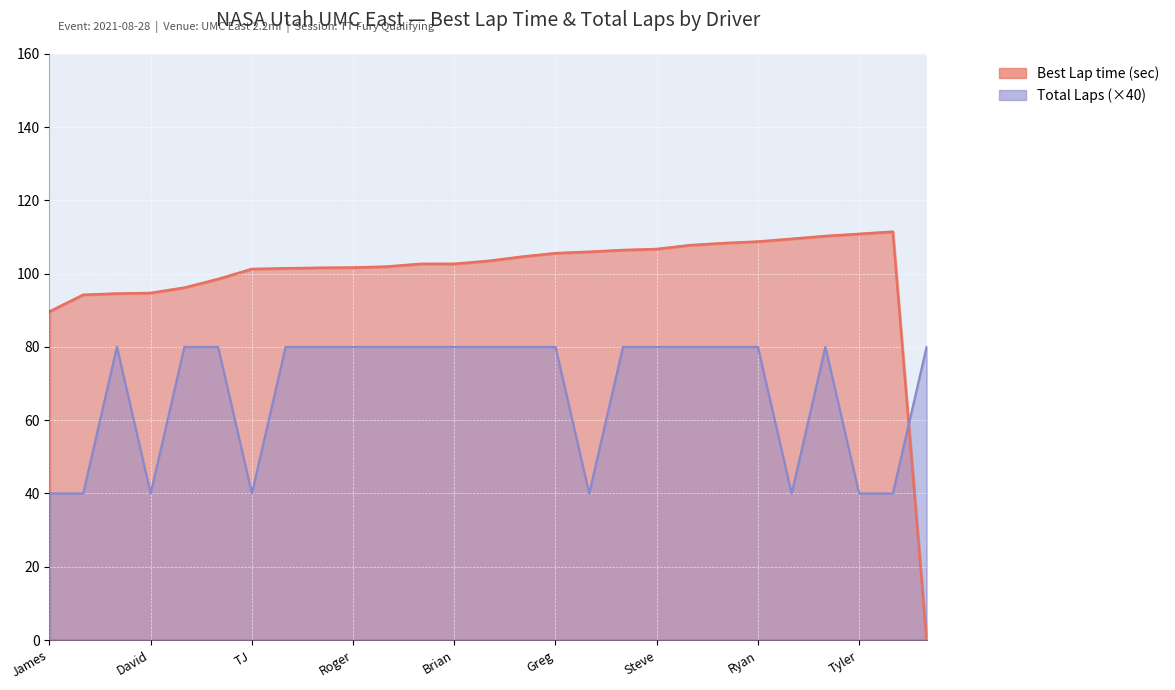

What is the label of the 5th point from the left?

John McInnes